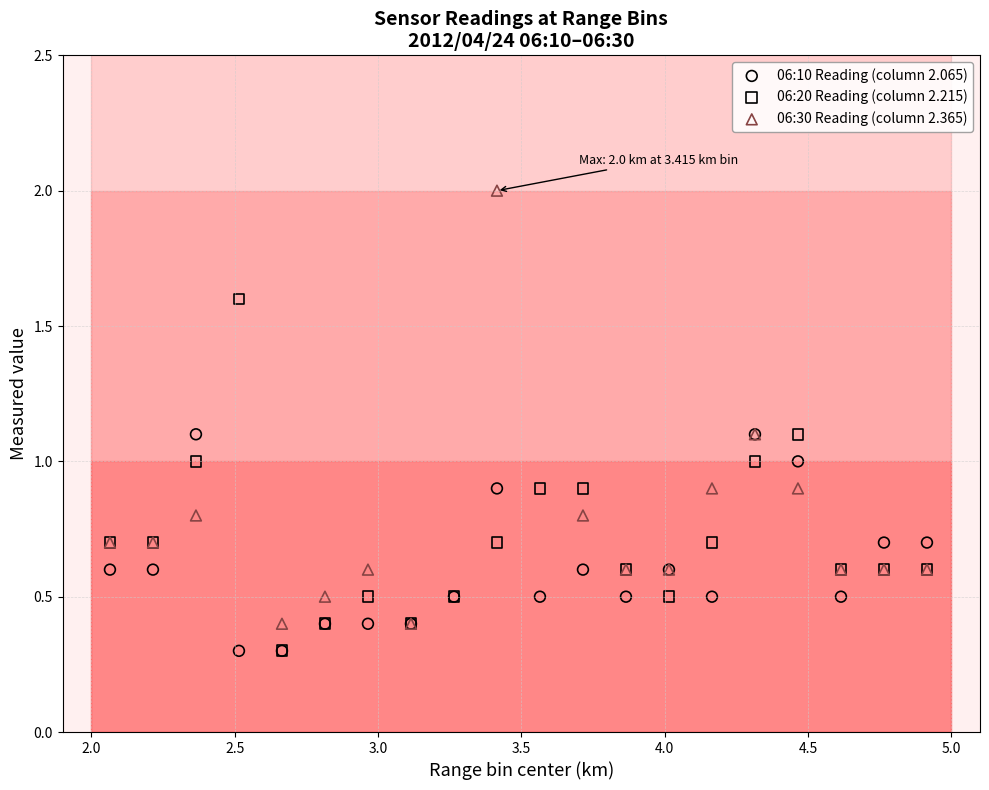

What are all the series names shown in the legend?

06:10 Reading (column 2.065), 06:20 Reading (column 2.215), 06:30 Reading (column 2.365)